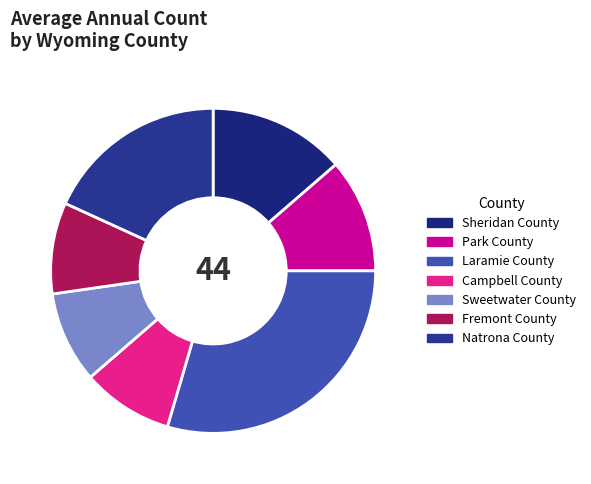

What percentage is NOT represented by Natrona County?

81.8%